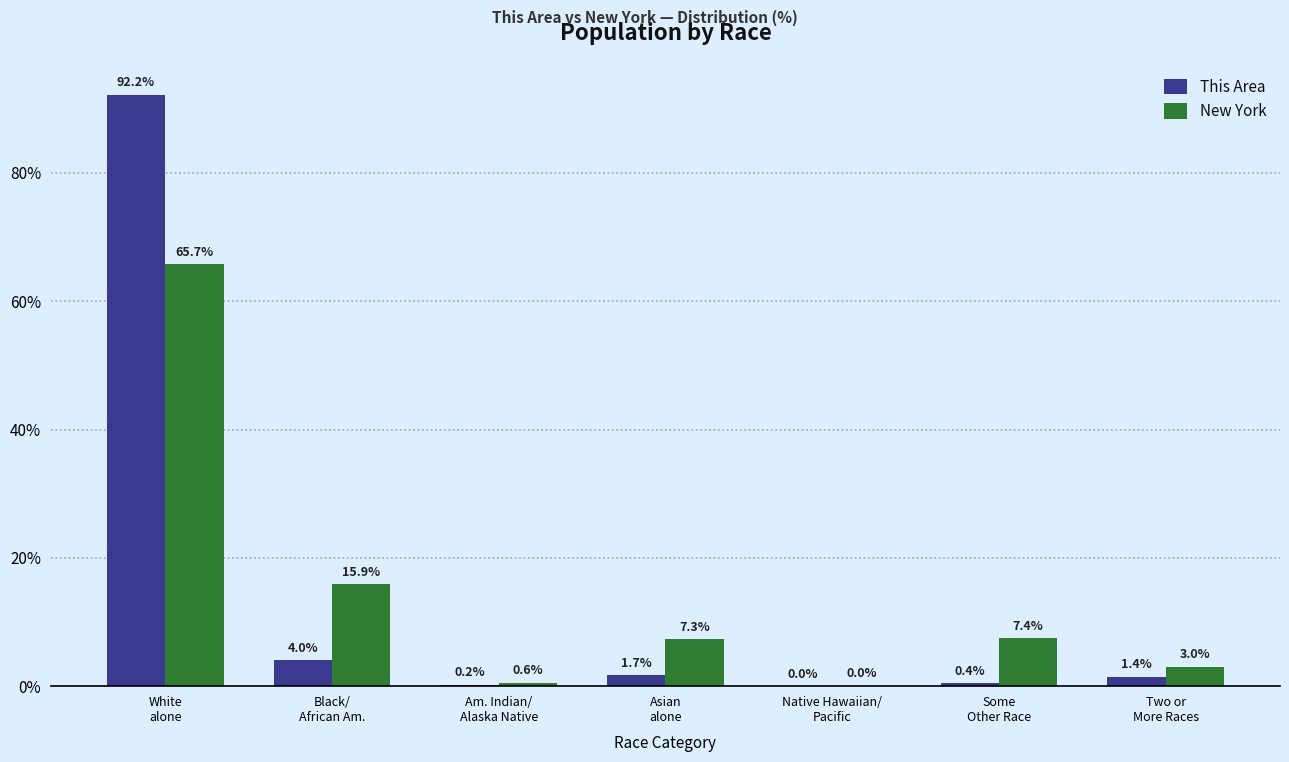

What is the sum of all This Area values?

100.0